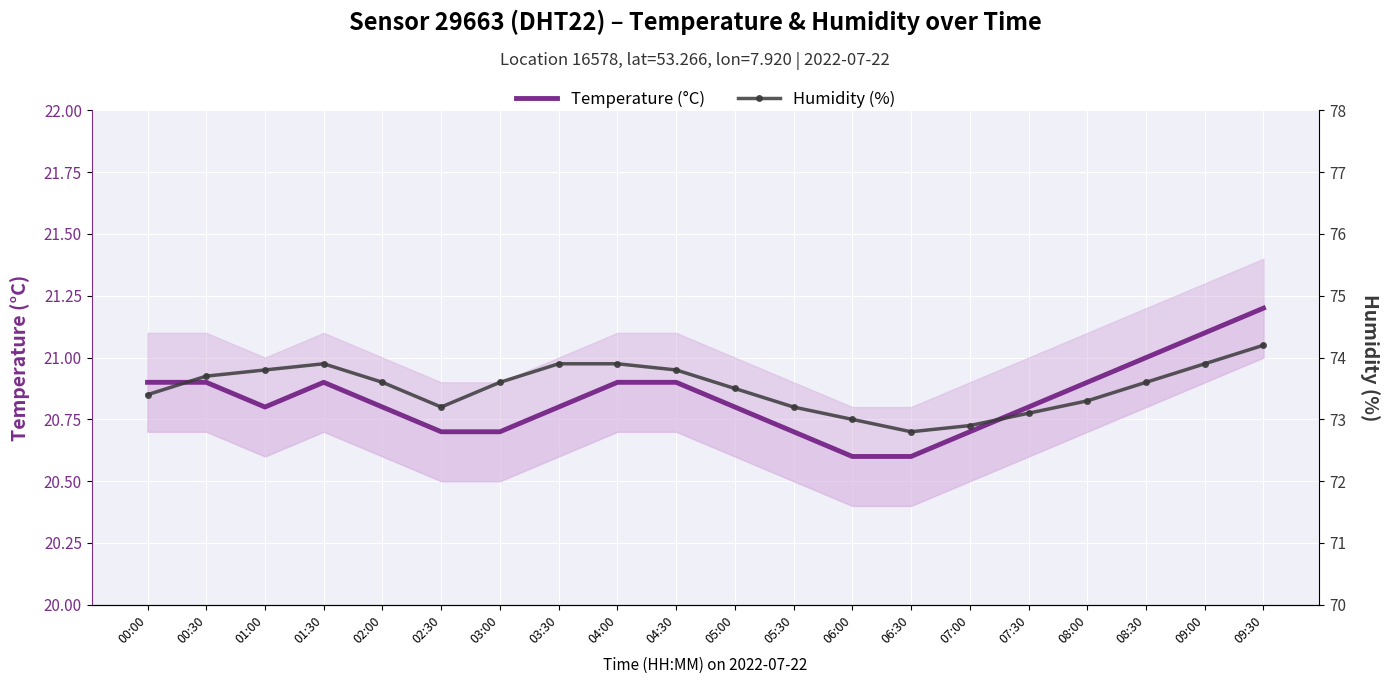

Where is the first local minimum for Temperature (°C)?

01:00